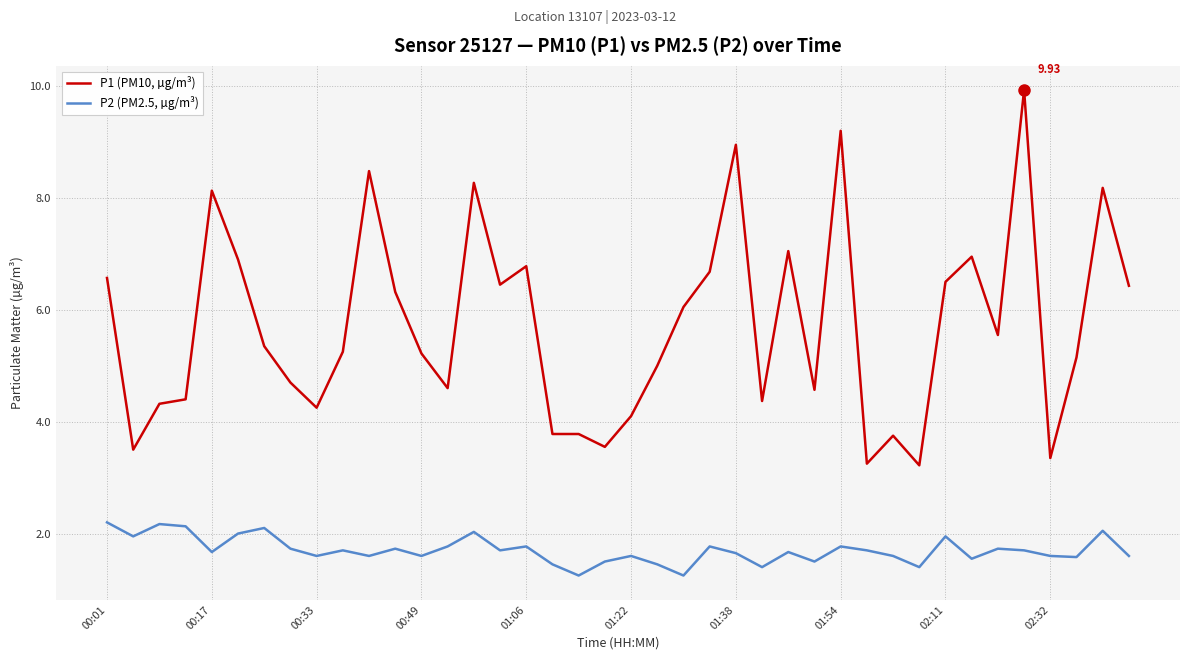

True or false: P1 (PM10, µg/m³) has more than 2 interior local peaks.

True